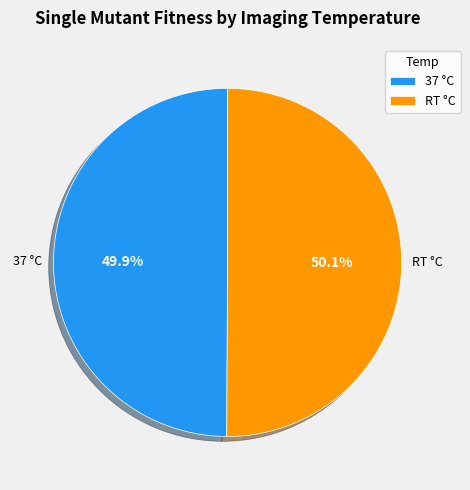

Is it true that 37 is 35% of the pie?

False